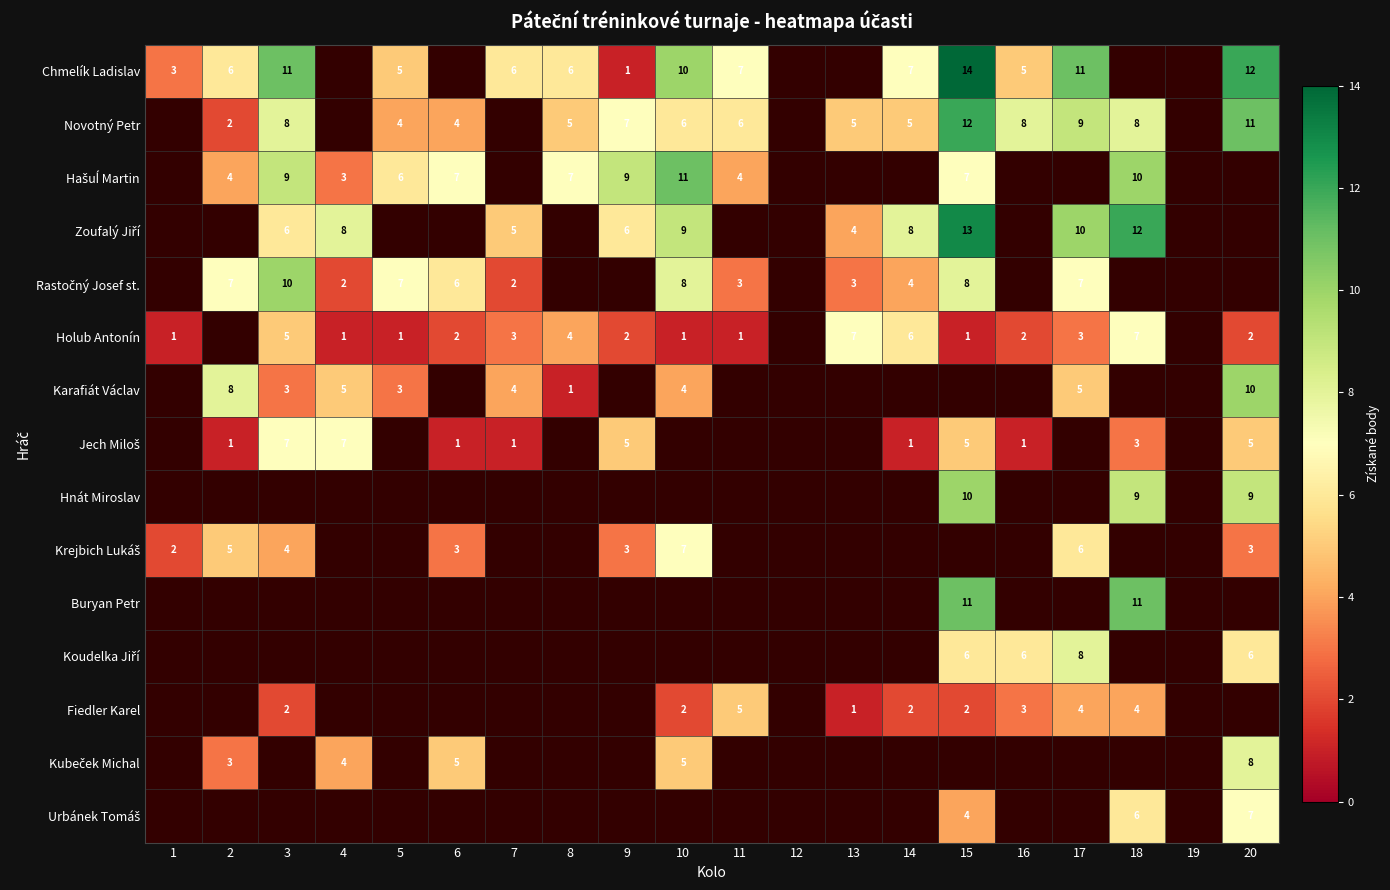

The Novotný Petr series shows 11 at 20. True or false?

True